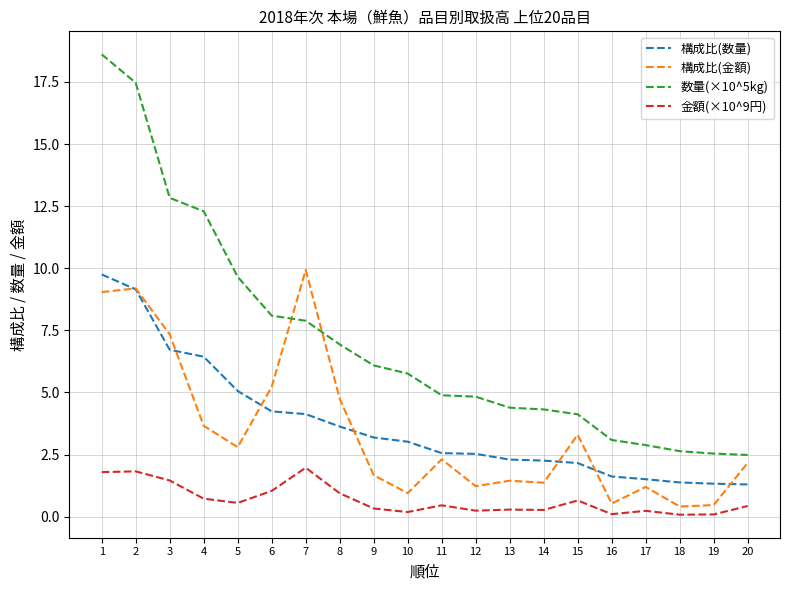

At which category is the sum across all series the highest?

1